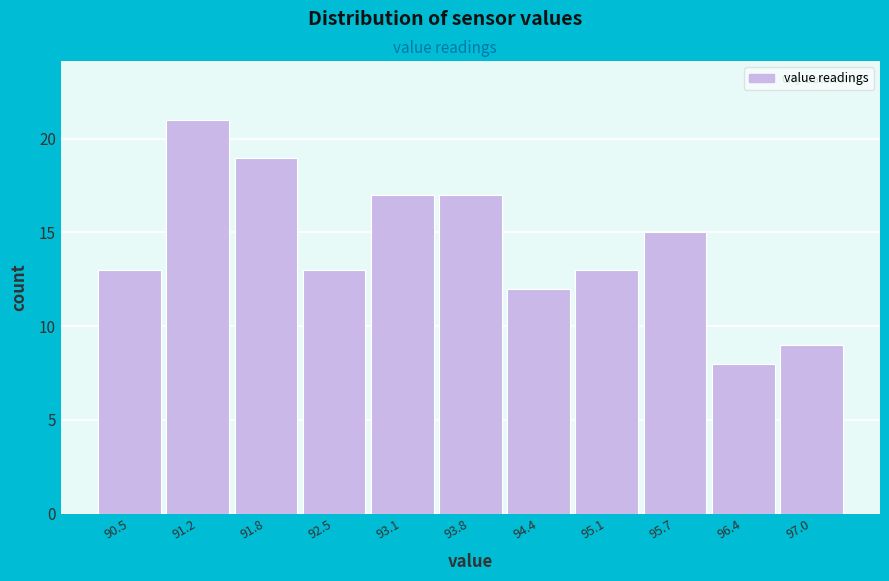

Reading left to right, list all the values displayed in this chart.

90.5=13	91.2=21	91.8=19	92.5=13	93.1=17	93.8=17	94.4=12	95.1=13	95.7=15	96.4=8	97.0=9